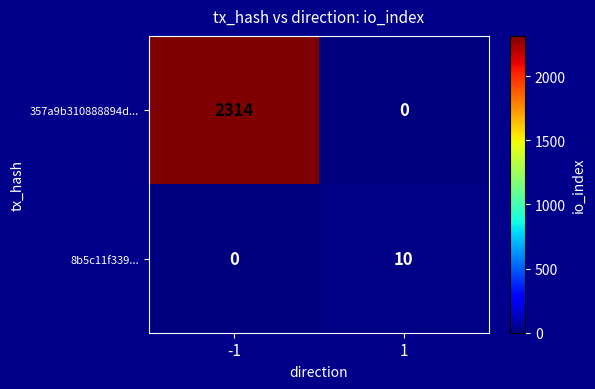

Rank the series at 1 from lowest to highest value.

357a9b310888894d..., 8b5c11f339...